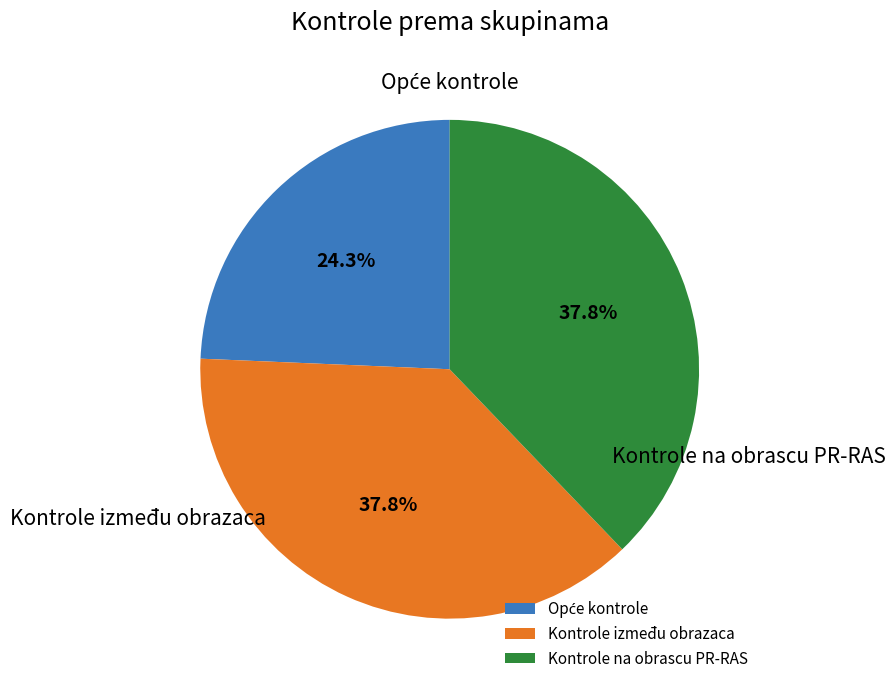

How much of the chart is everything except Kontrole na obrascu PR-RAS?

62.2%